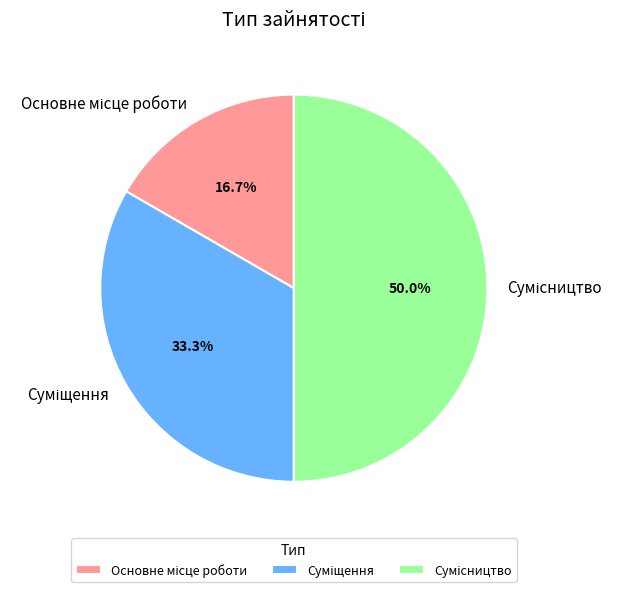

Rank the categories by value from lowest to highest.

Основне місце роботи, Суміщення, Сумісництво